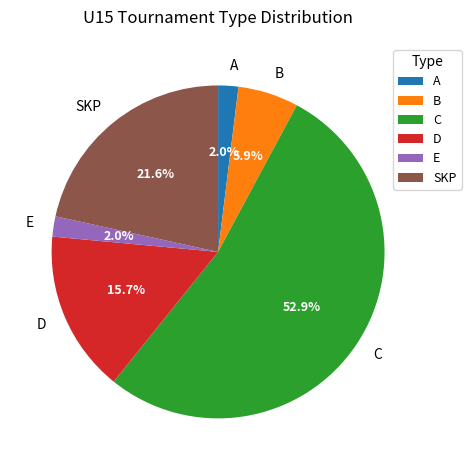

To the nearest percent, what portion does SKP represent?

22%